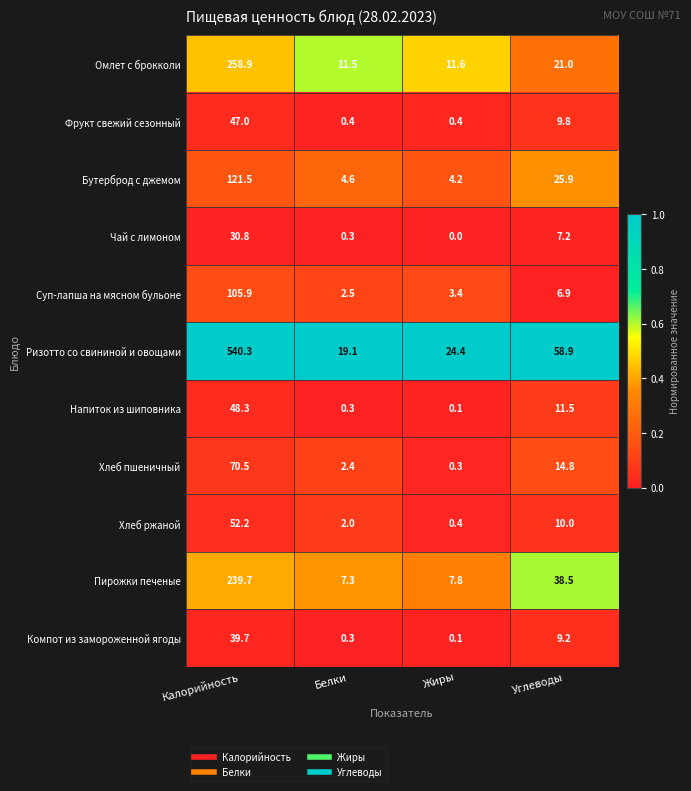

How many positive values does the Чай с лимоном series have?

3